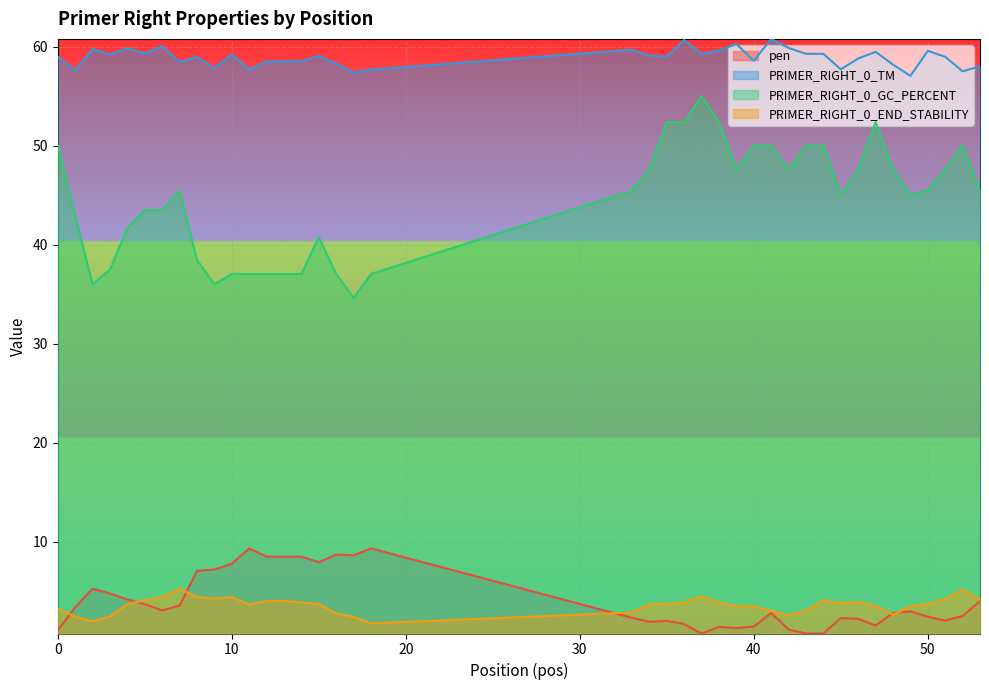

How many data points in pen are above 2?

29